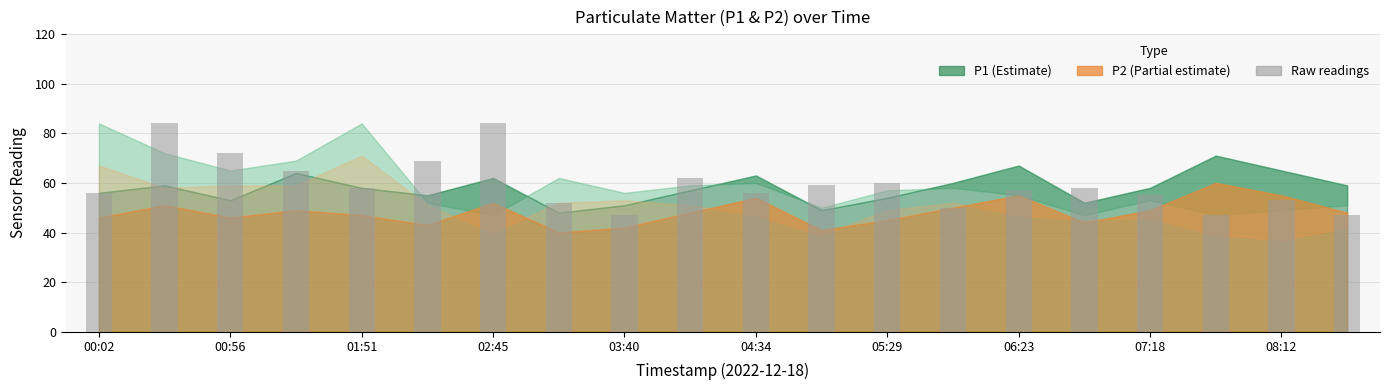

Count the number of categories in the chart.

20